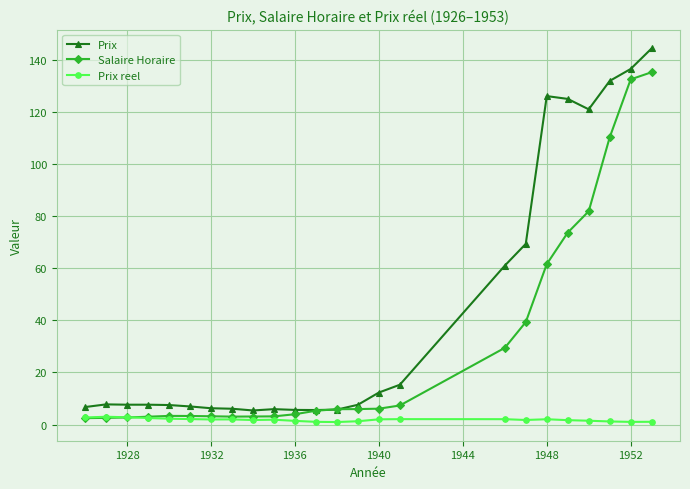

True or false: Prix reel has more than 0 points higher than both neighbors.

True